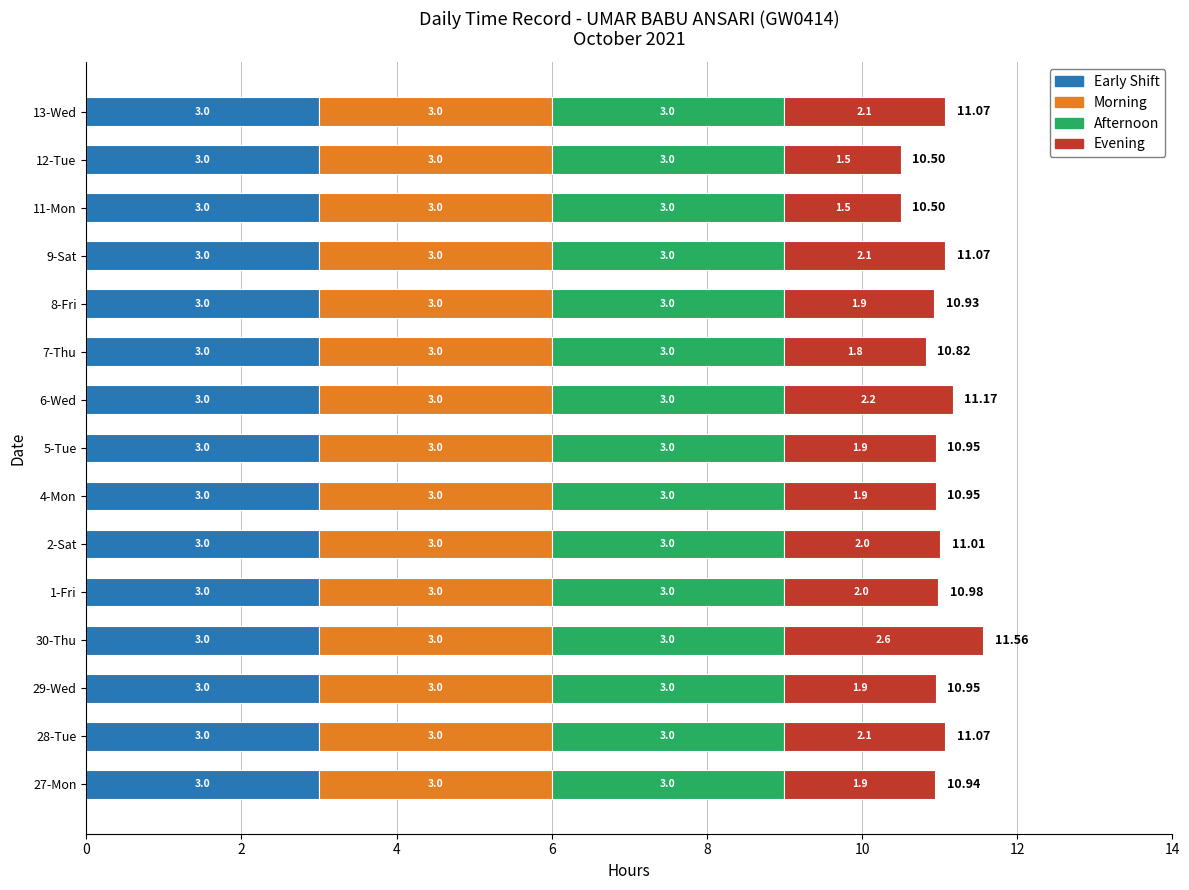

At which category is the sum across all series the highest?

30-Thu